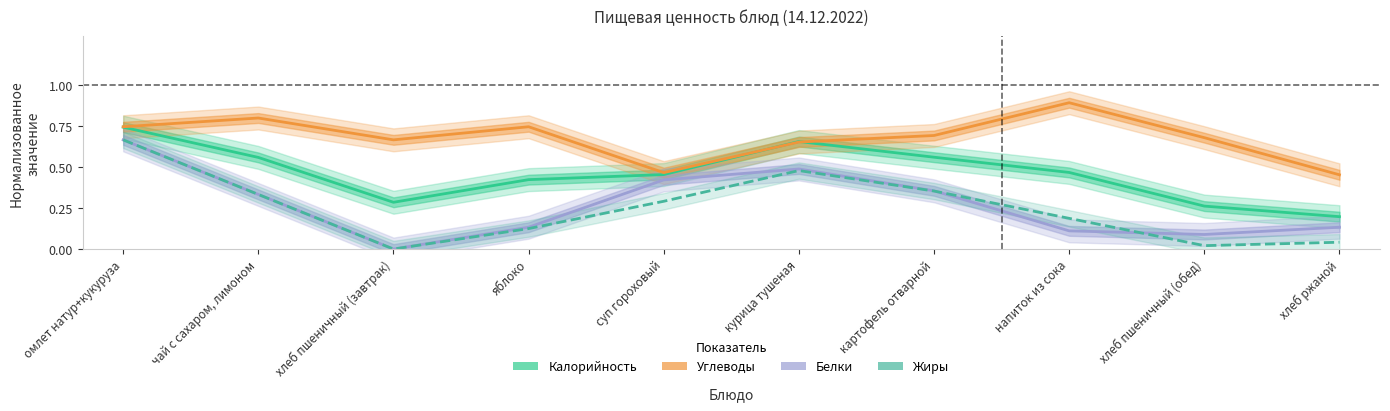

Reading left to right, list all the values displayed in this chart.

Калорийность: омлет натур+кукуруза=0.7	чай с сахаром, лимоном=0.6	хлеб пшеничный (завтрак)=0.3	яблоко=0.4	суп гороховый=0.5	курица тушеная=0.7	картофель отварной=0.6	напиток из сока=0.5	хлеб пшеничный (обед)=0.3	хлеб ржаной=0.2
Углеводы: омлет натур+кукуруза=0.7	чай с сахаром, лимоном=0.8	хлеб пшеничный (завтрак)=0.7	яблоко=0.7	суп гороховый=0.5	курица тушеная=0.7	картофель отварной=0.7	напиток из сока=0.9	хлеб пшеничный (обед)=0.7	хлеб ржаной=0.5
Белки: омлет натур+кукуруза=0.7	чай с сахаром, лимоном=0.3	хлеб пшеничный (завтрак)=0.0	яблоко=0.1	суп гороховый=0.4	курица тушеная=0.5	картофель отварной=0.4	напиток из сока=0.1	хлеб пшеничный (обед)=0.1	хлеб ржаной=0.1
Жиры: омлет натур+кукуруза=0.7	чай с сахаром, лимоном=0.3	хлеб пшеничный (завтрак)=0.0	яблоко=0.1	суп гороховый=0.3	курица тушеная=0.5	картофель отварной=0.4	напиток из сока=0.2	хлеб пшеничный (обед)=0.0	хлеб ржаной=0.0